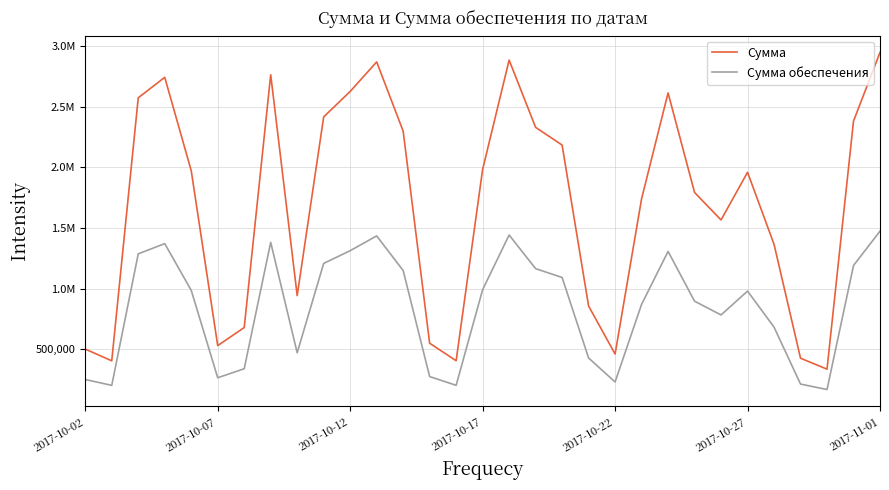

What are all the series names shown in the legend?

Сумма, Сумма обеспечения